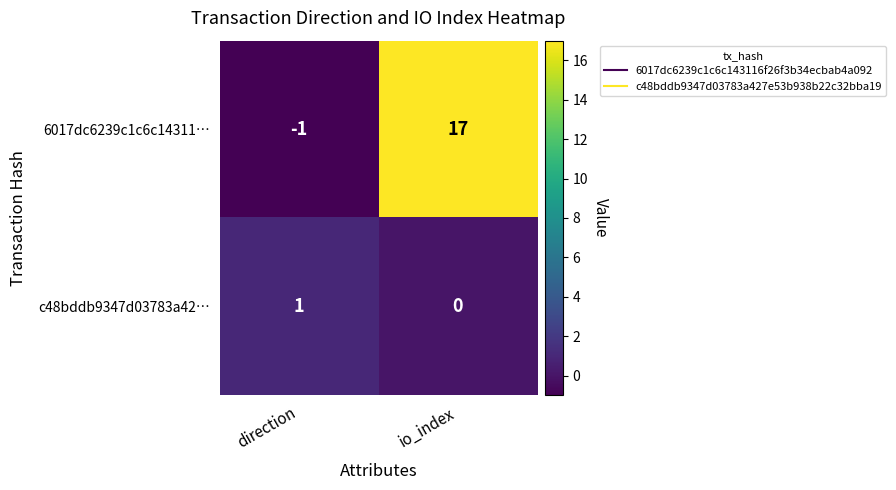

List the series in order of their peak value, highest first.

6017dc6239c1c6c14311…, c48bddb9347d03783a42…